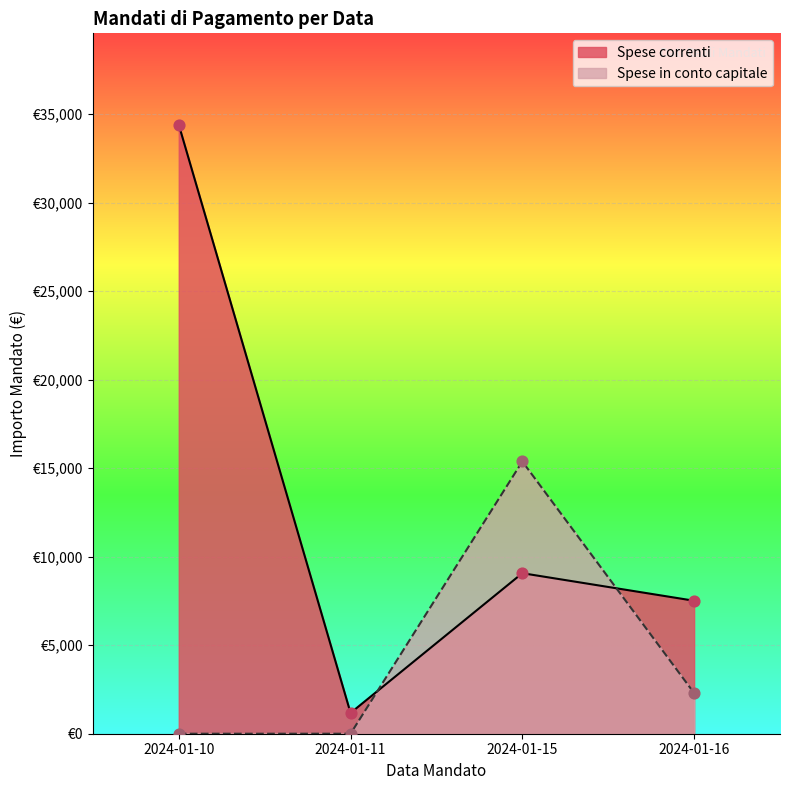

What are all the series names shown in the legend?

Spese correnti, Spese in conto capitale